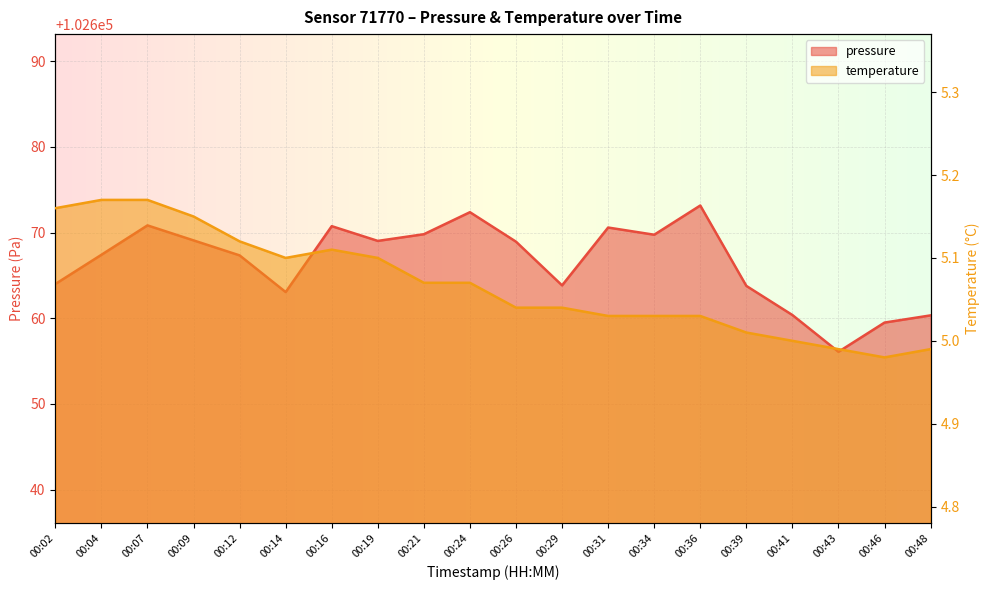

The temperature series shows 8.1 at 00:36. True or false?

False